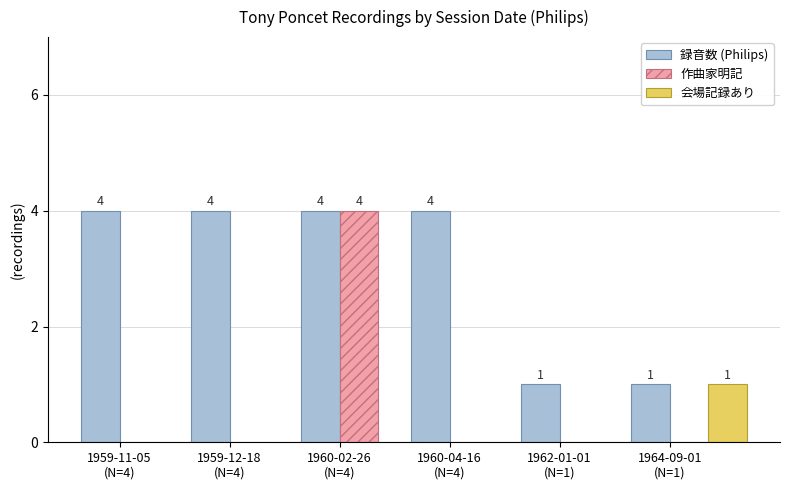

Reading left to right, transcribe all the data shown in this chart.

録音数 (Philips): 1959-11-05
(N=4)=4	1959-12-18
(N=4)=4	1960-02-26
(N=4)=4	1960-04-16
(N=4)=4	1962-01-01
(N=1)=1	1964-09-01
(N=1)=1
作曲家明記: 1959-11-05
(N=4)=0	1959-12-18
(N=4)=0	1960-02-26
(N=4)=4	1960-04-16
(N=4)=0	1962-01-01
(N=1)=0	1964-09-01
(N=1)=0
会場記録あり: 1959-11-05
(N=4)=0	1959-12-18
(N=4)=0	1960-02-26
(N=4)=0	1960-04-16
(N=4)=0	1962-01-01
(N=1)=0	1964-09-01
(N=1)=1